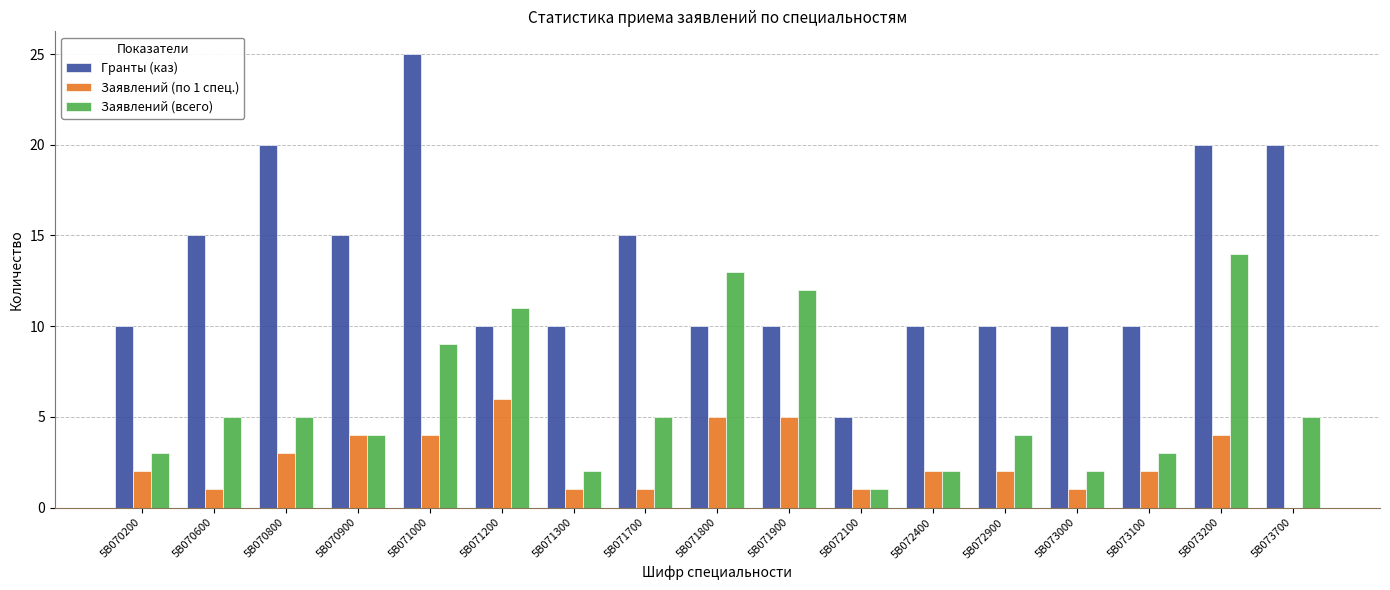

What is the greatest value displayed?

25